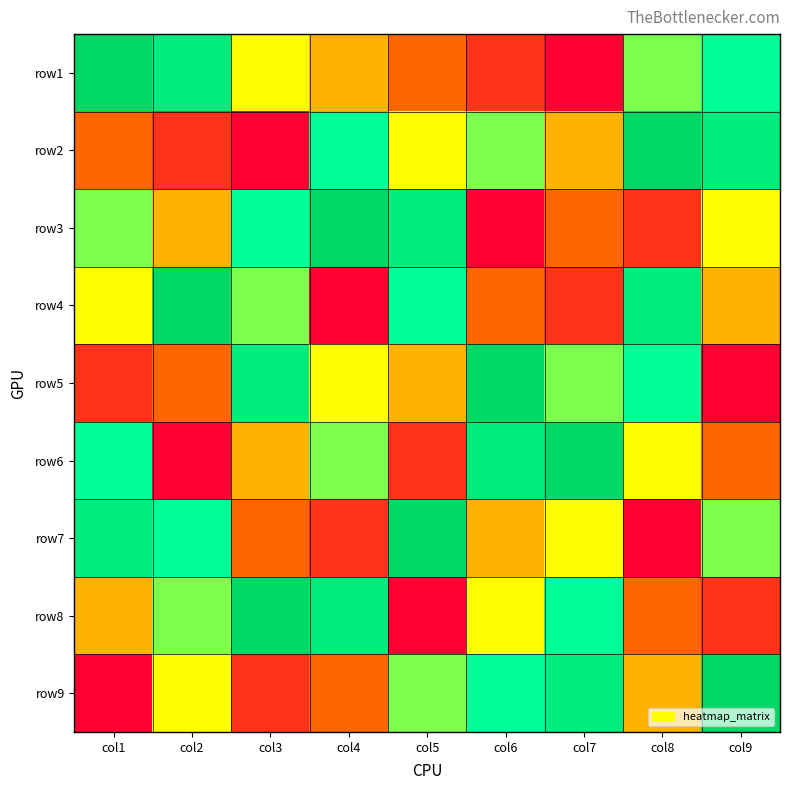

Which has a higher value, col4 or col3?

col3